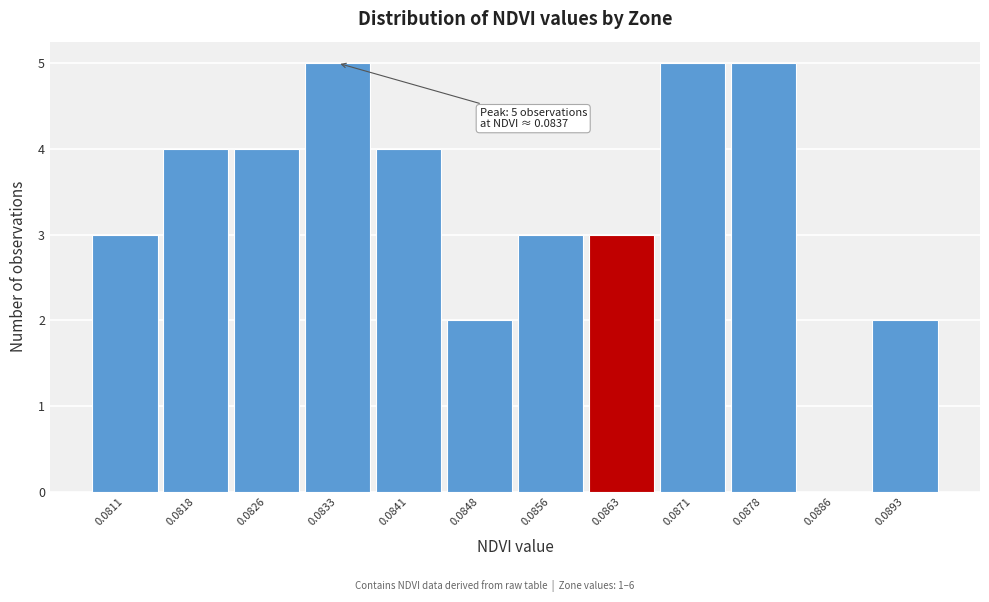

Reading left to right, what are all the values shown in this chart?

0.0811=3	0.0818=4	0.0826=4	0.0833=5	0.0841=4	0.0848=2	0.0856=3	0.0863=3	0.0871=5	0.0878=5	0.0886=0	0.0893=2